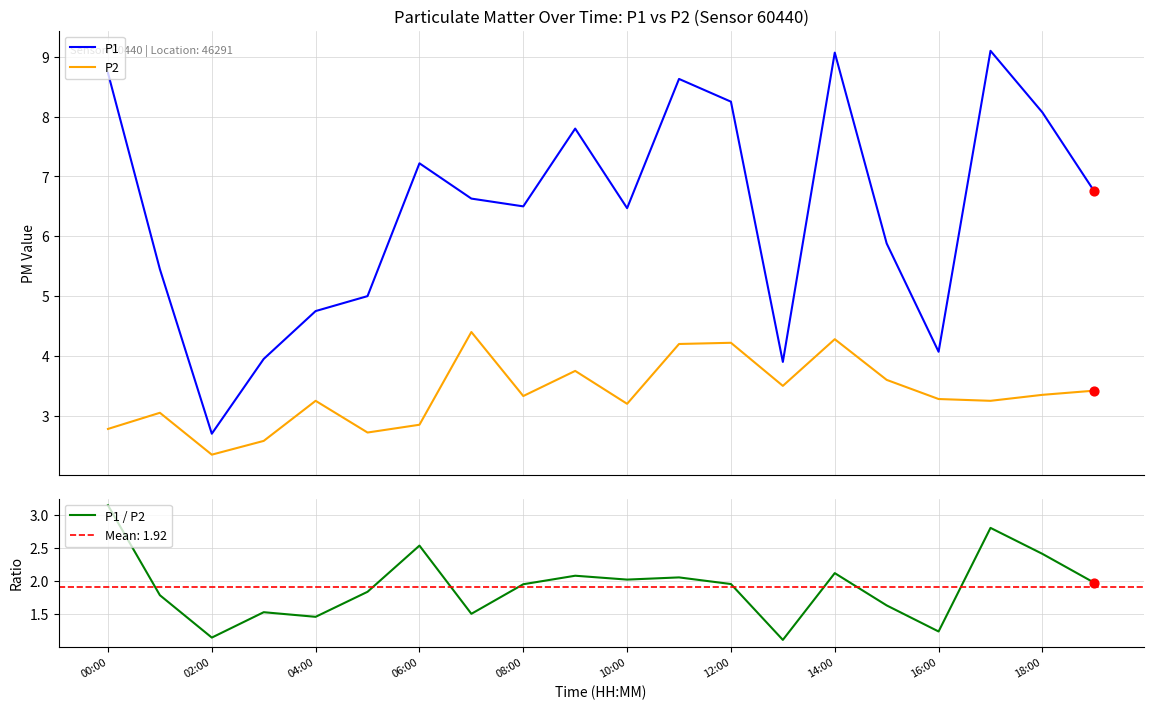

What are all the series names shown in the legend?

P1, P2, P1 / P2